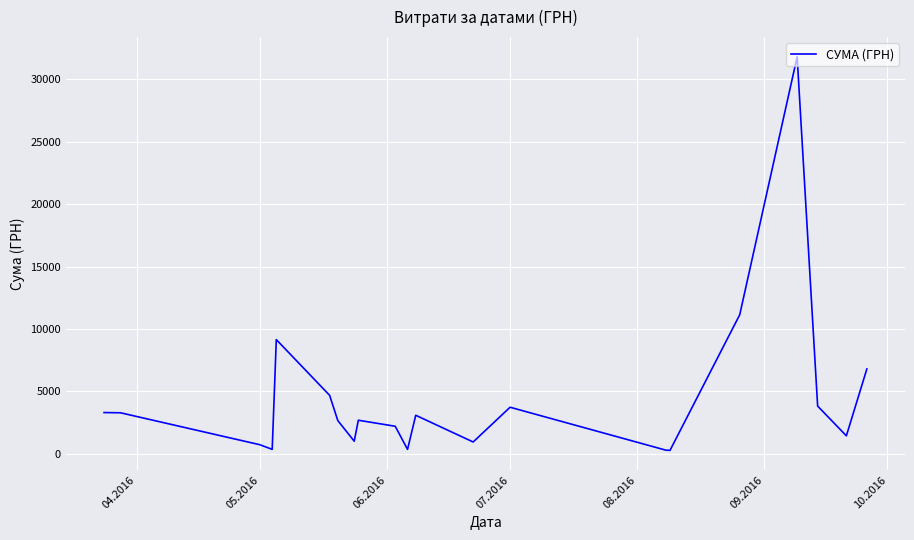

What is the difference between the maximum and minimum values?

31494.1